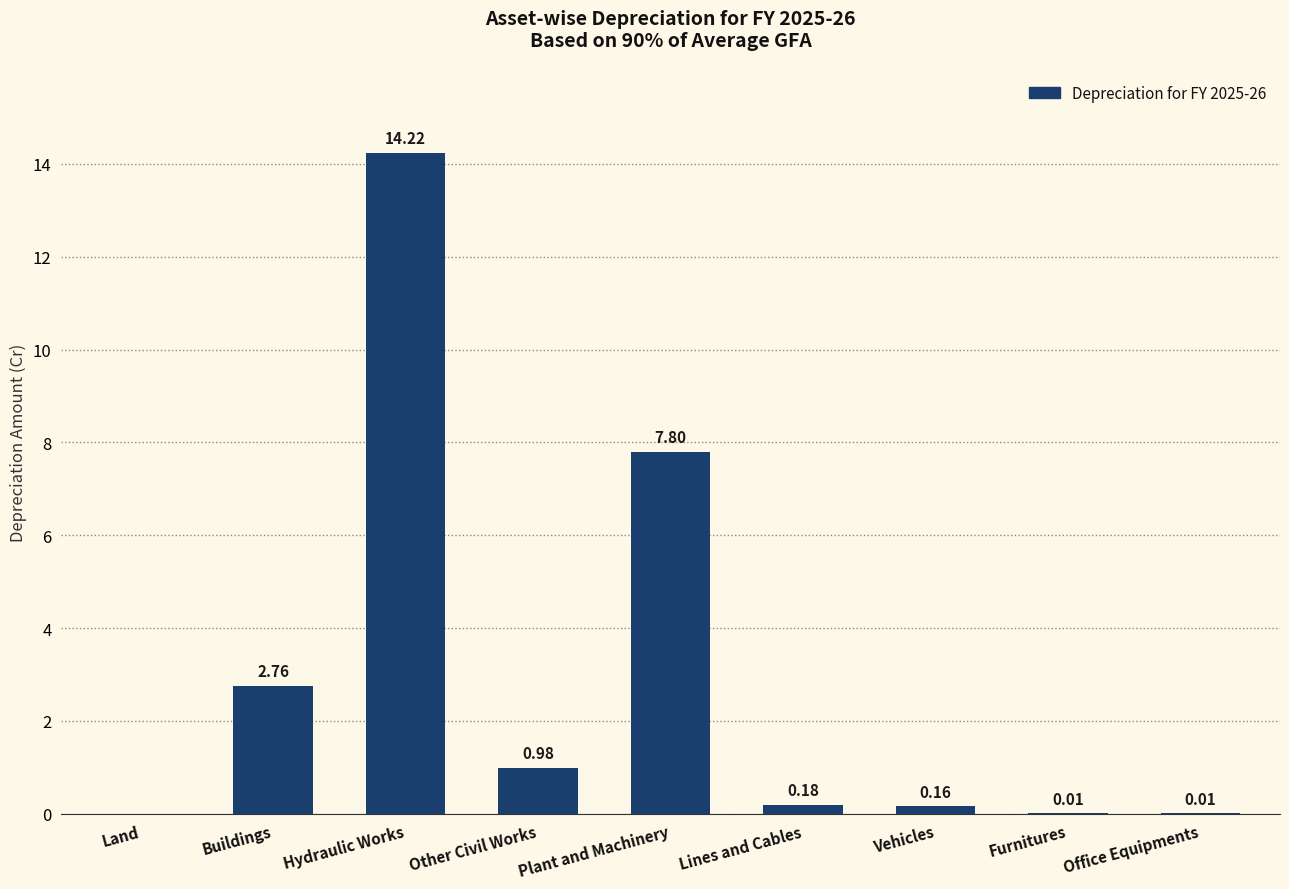

At which label is the value closest to 7?

Plant and Machinery